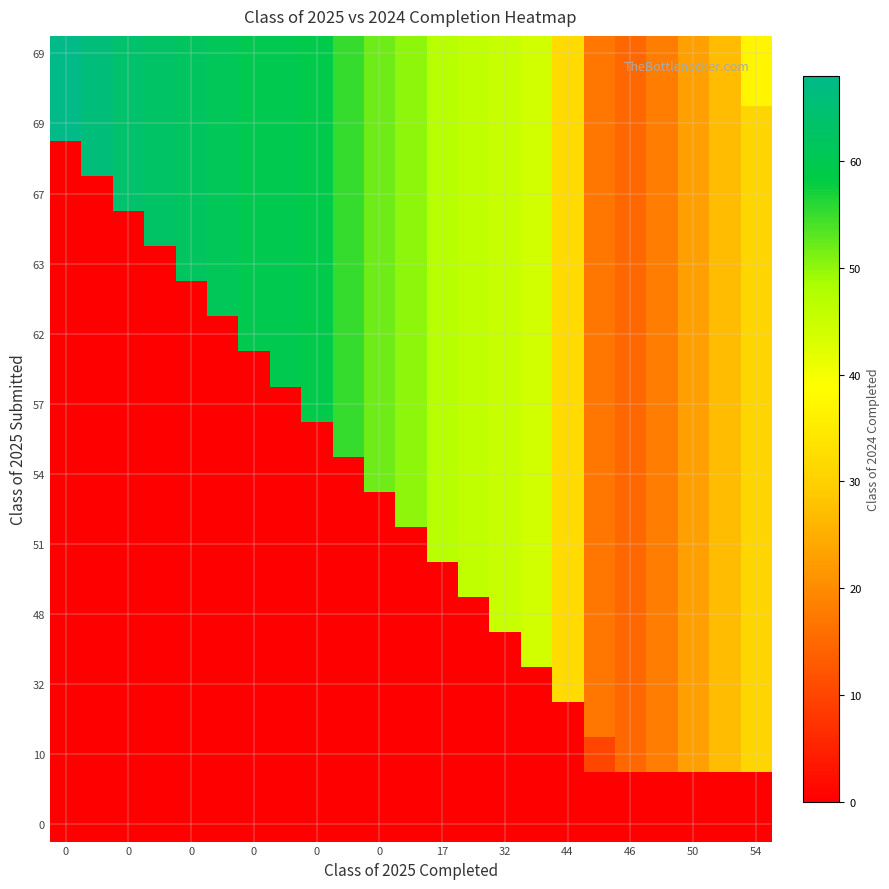

Count the number of data series in this chart.

23